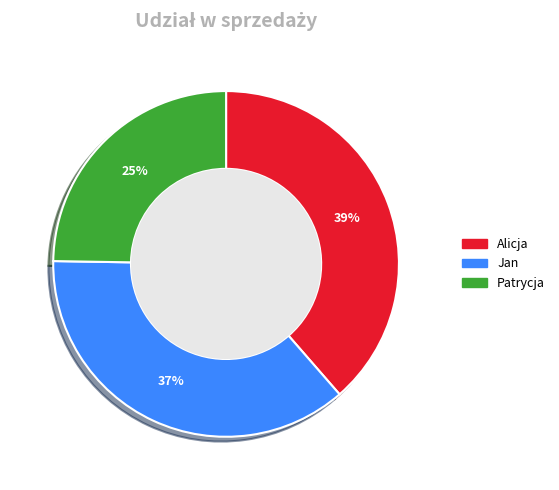

Rank the categories by value from highest to lowest.

Alicja, Jan, Patrycja